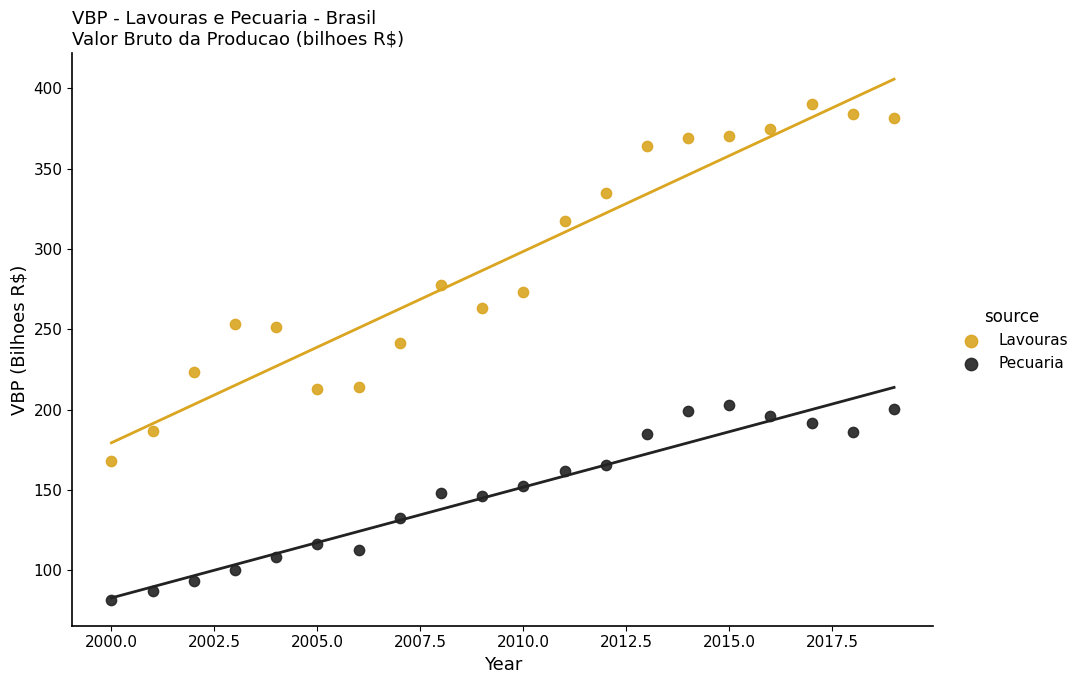

Which series contains the lowest Y value?

Pecuaria